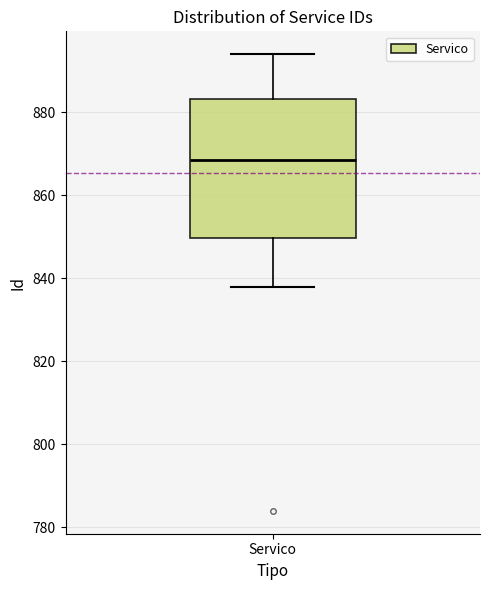

Transcribe this box plot: give where the median line is, the range the box spans, and where the two whiskers end, as read against the y-axis. The values are not printed on the chart, so give them approximately, as read against the axis.

median 868, box 850 to 884, whiskers 838 to 894